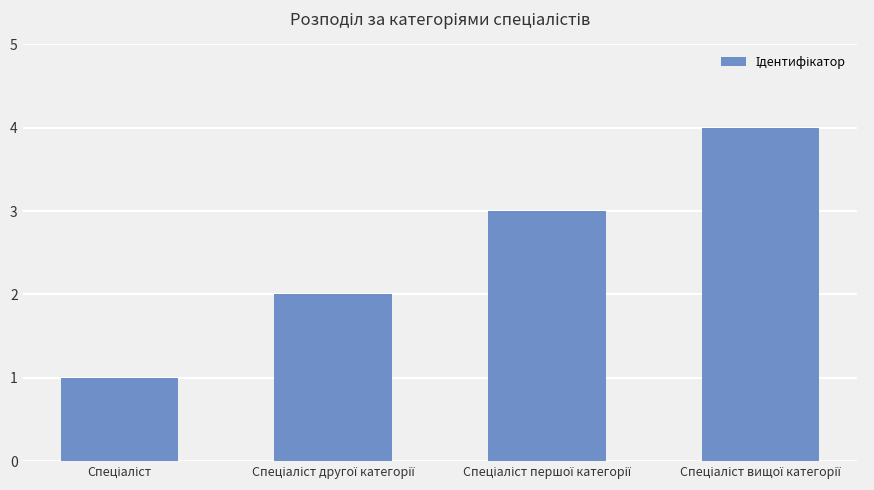

What is the greatest value displayed?

4